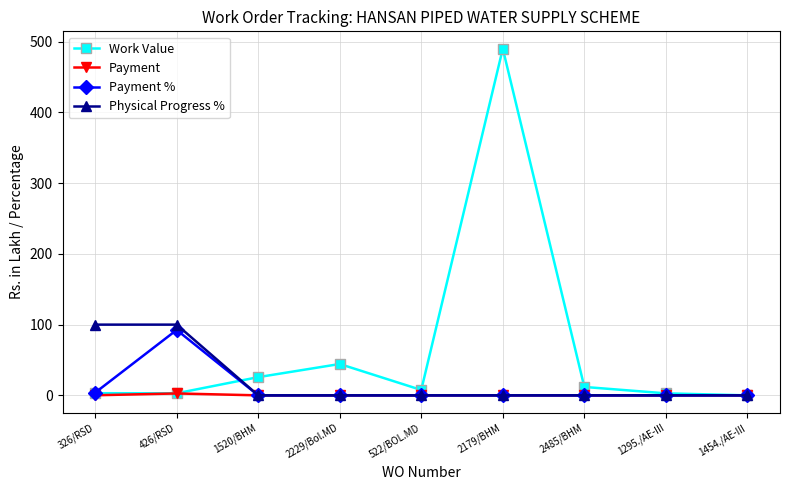

What is the total value across all series at 2229/Bol.MD?

44.3